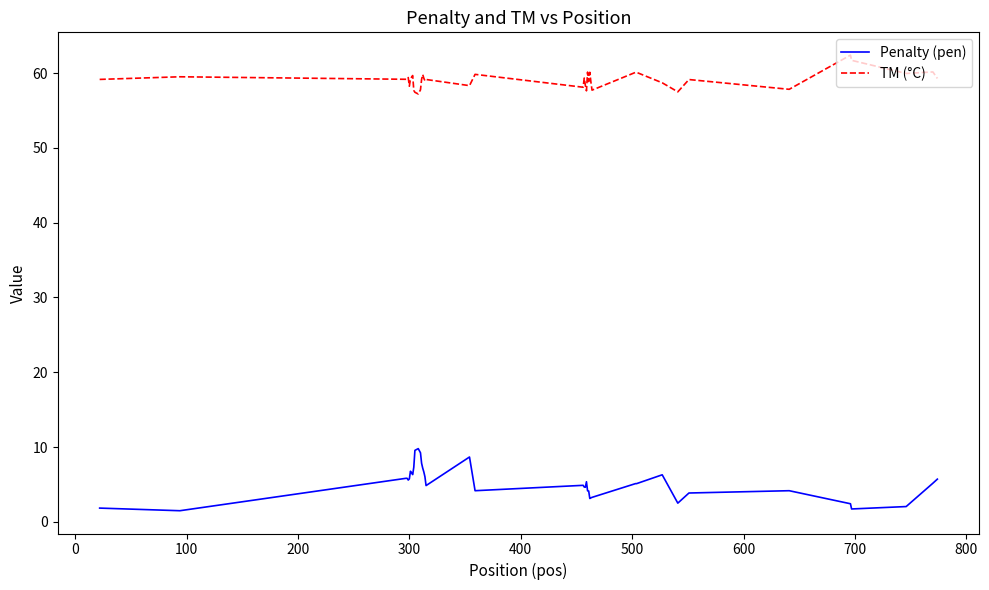

Which series has the widest spread of values?

Penalty (pen)